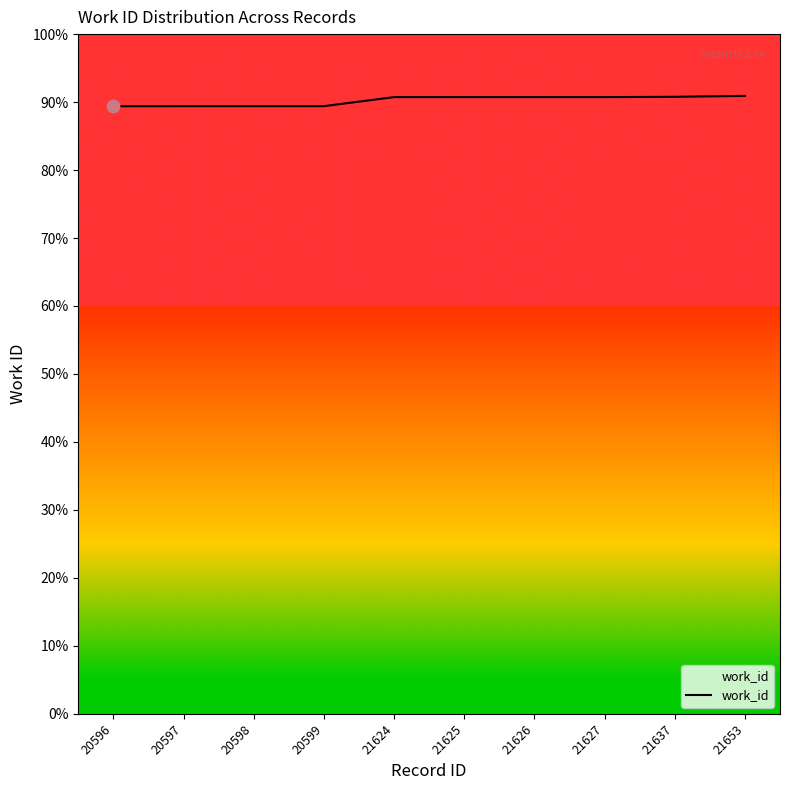

Between 20599 and 20598, which is larger?

20599